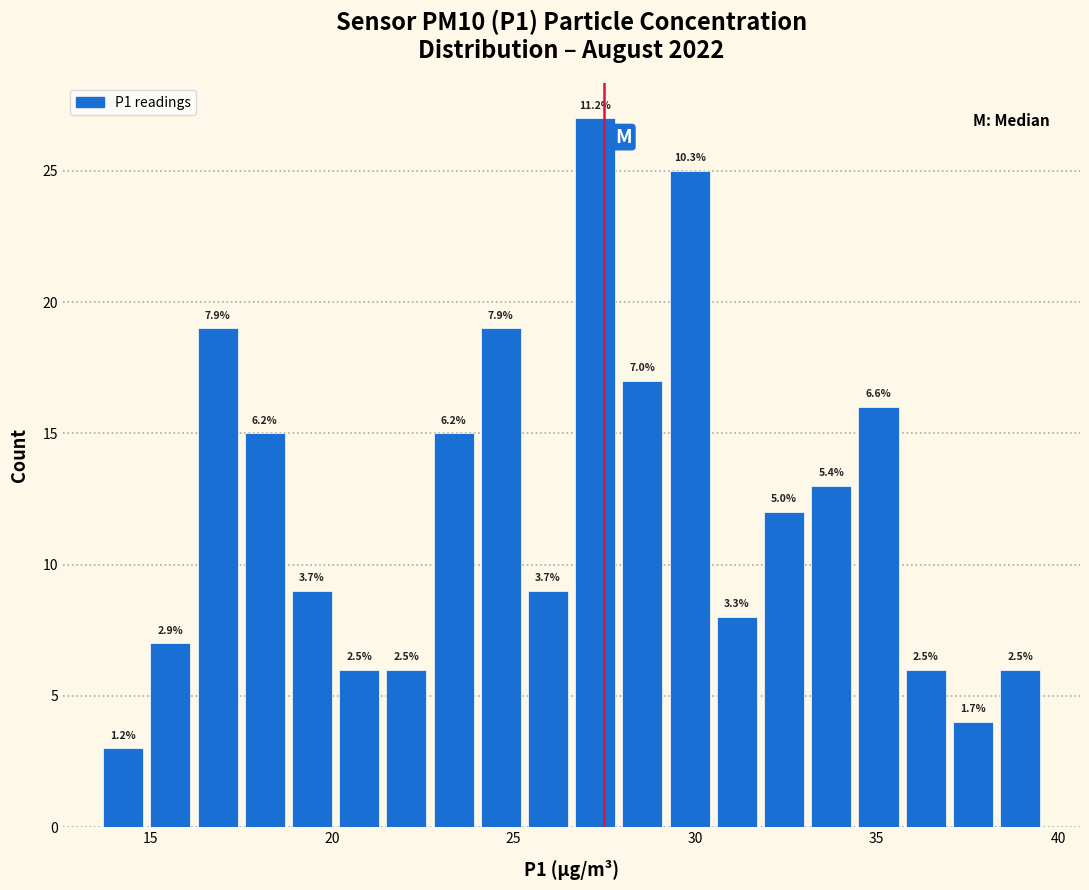

Read against the x-axis, roughly where is the centre of the tallest bar?

27.5